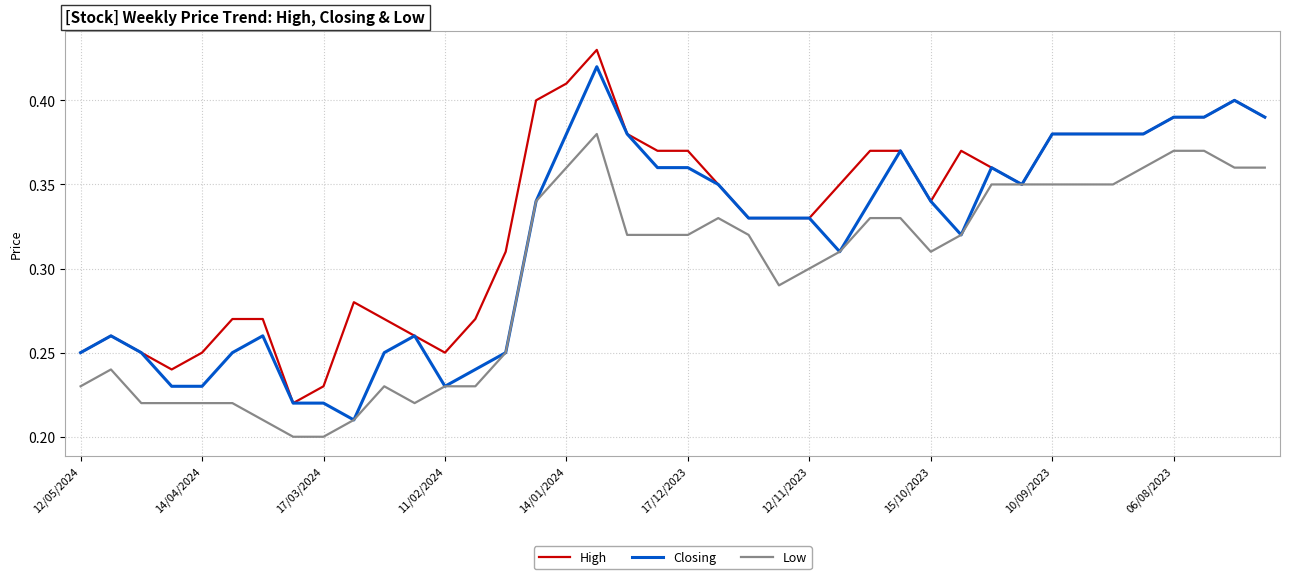

At how many categories does at least one series exceed 0?

40